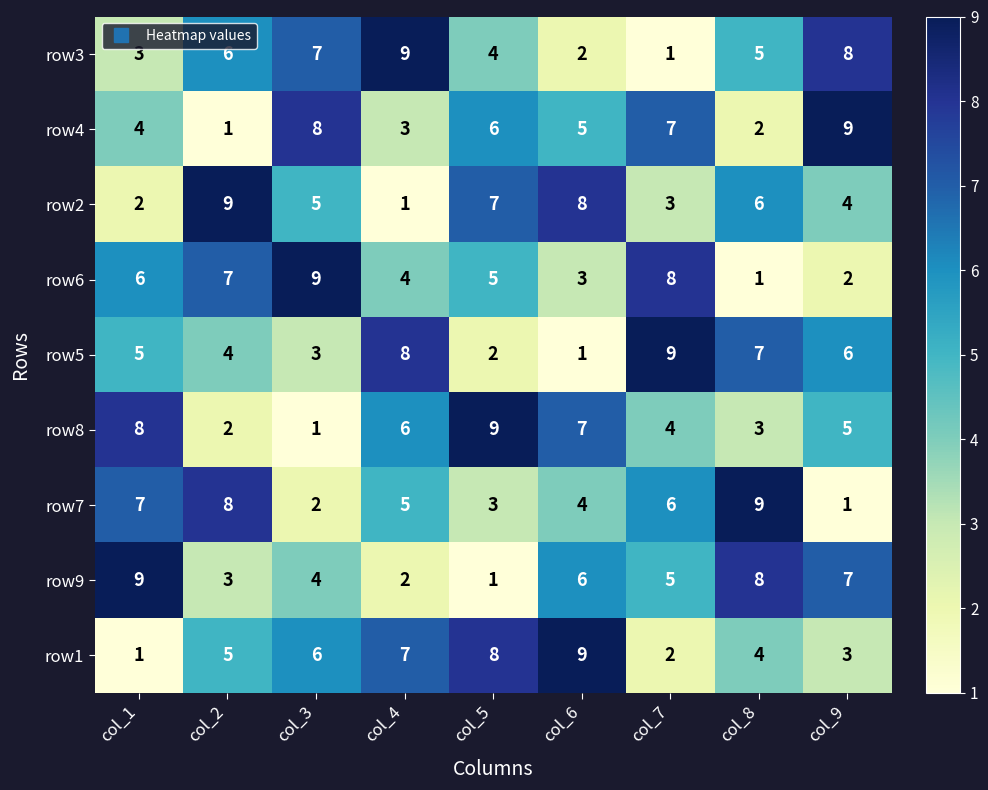

What is the spread (max minus min) of values at col_9?

8